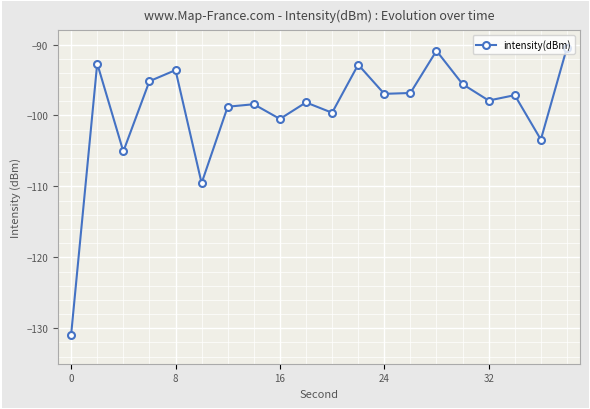

What is the value of the 17th point from the left?

-97.9